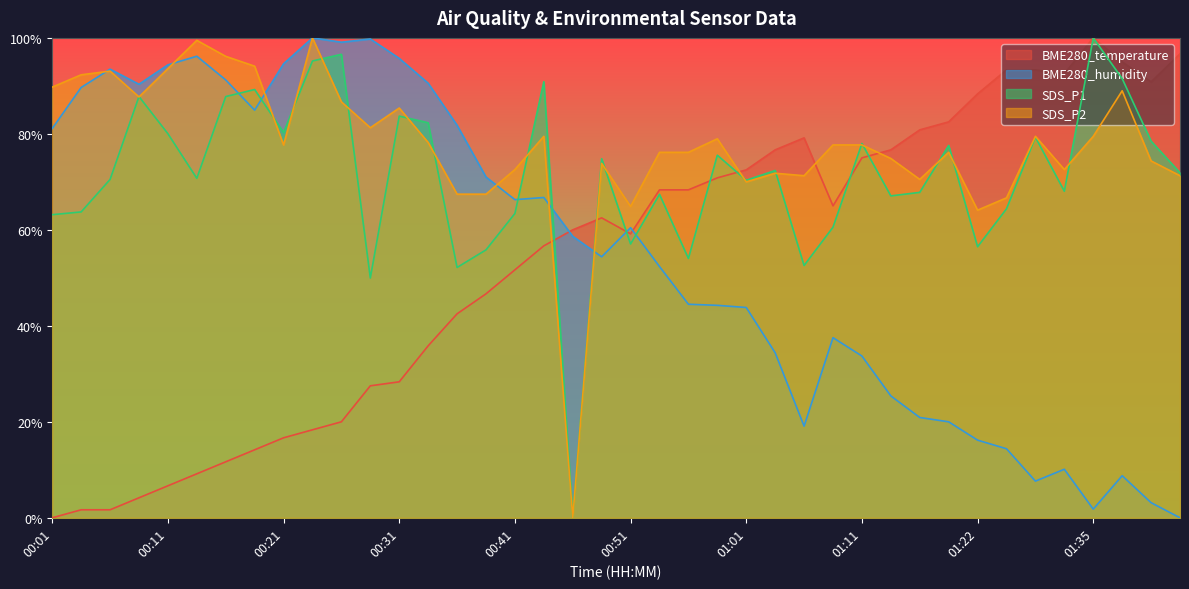

How many lines are shown in the chart?

4